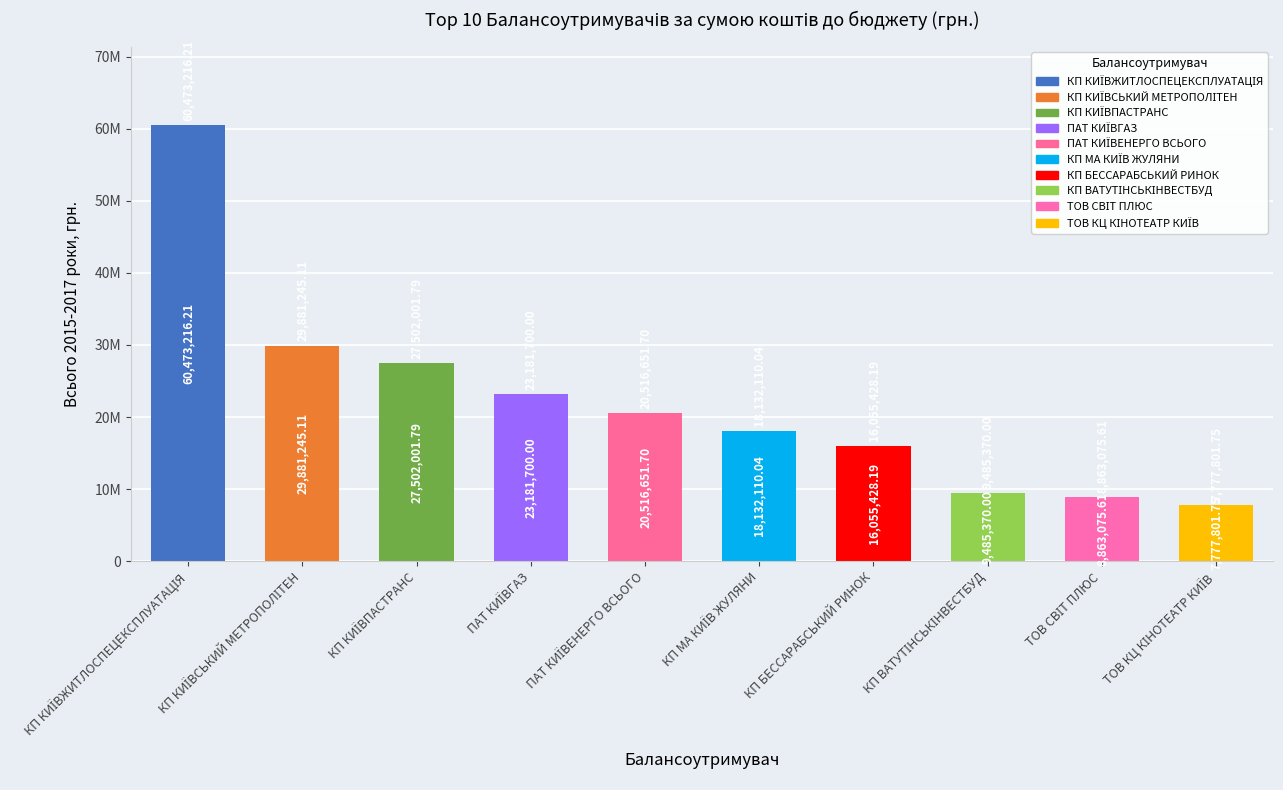

Does the chart contain any negative values?

No